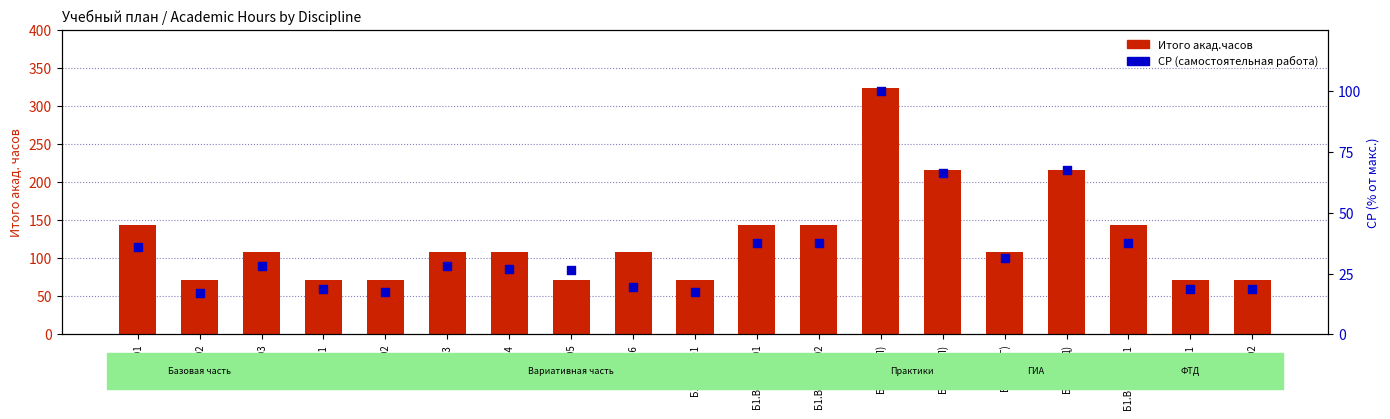

Which series reaches the maximum Y coordinate?

Итого акад.часов